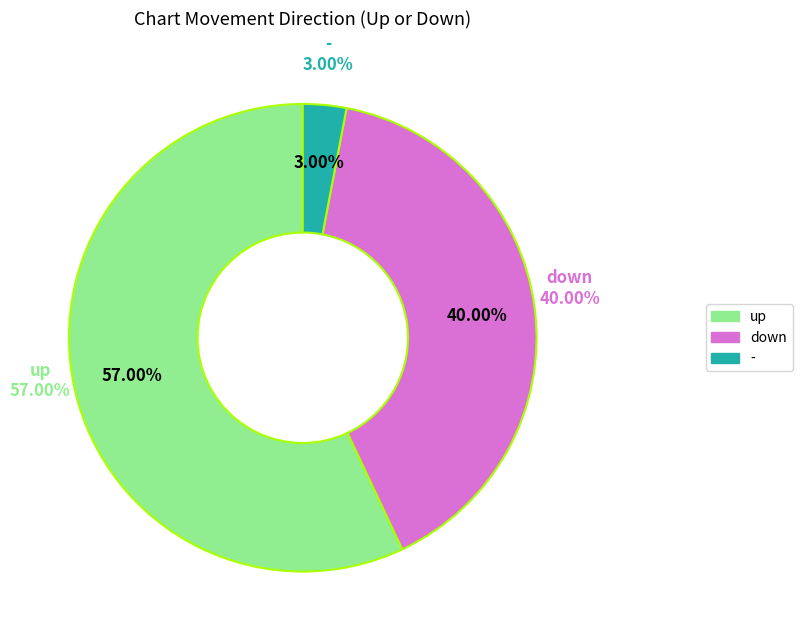

To the nearest percent, what is the average slice percentage?

33%